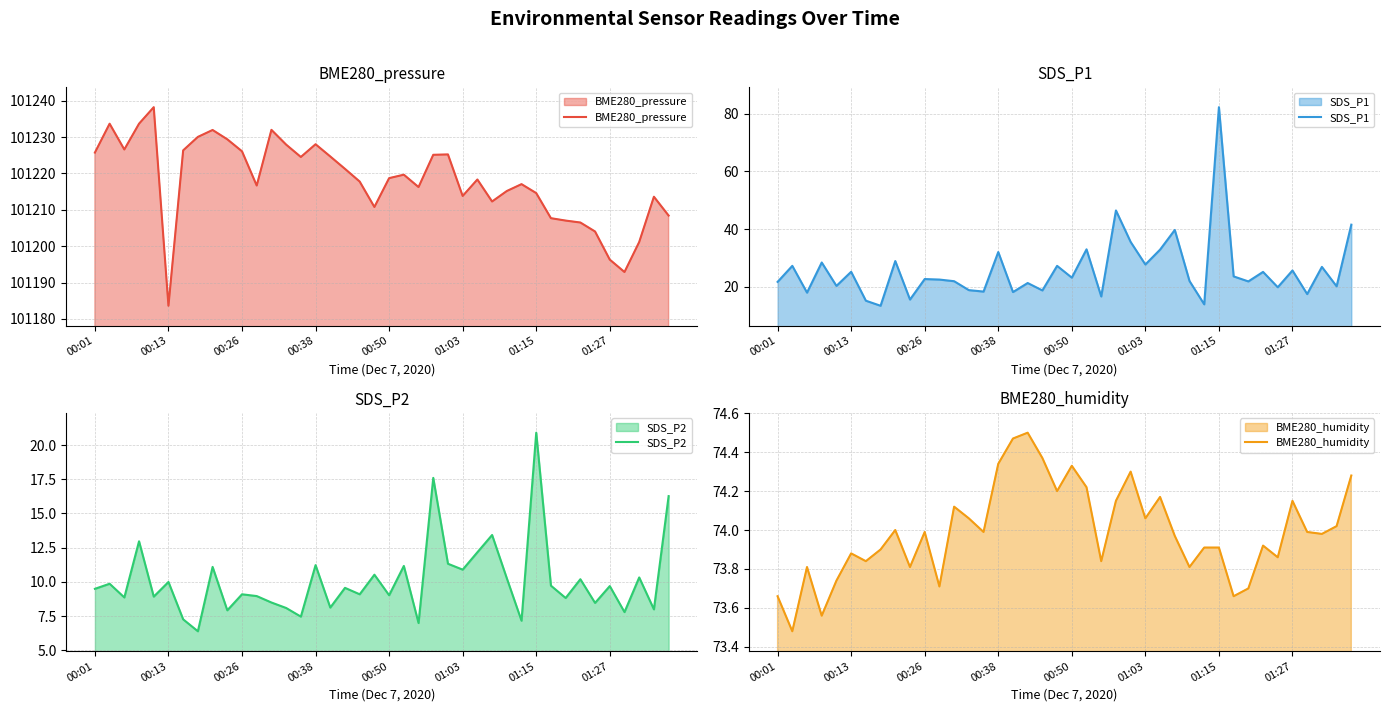

The value of SDS_P2 at 36 is 10.1. True or false?

False